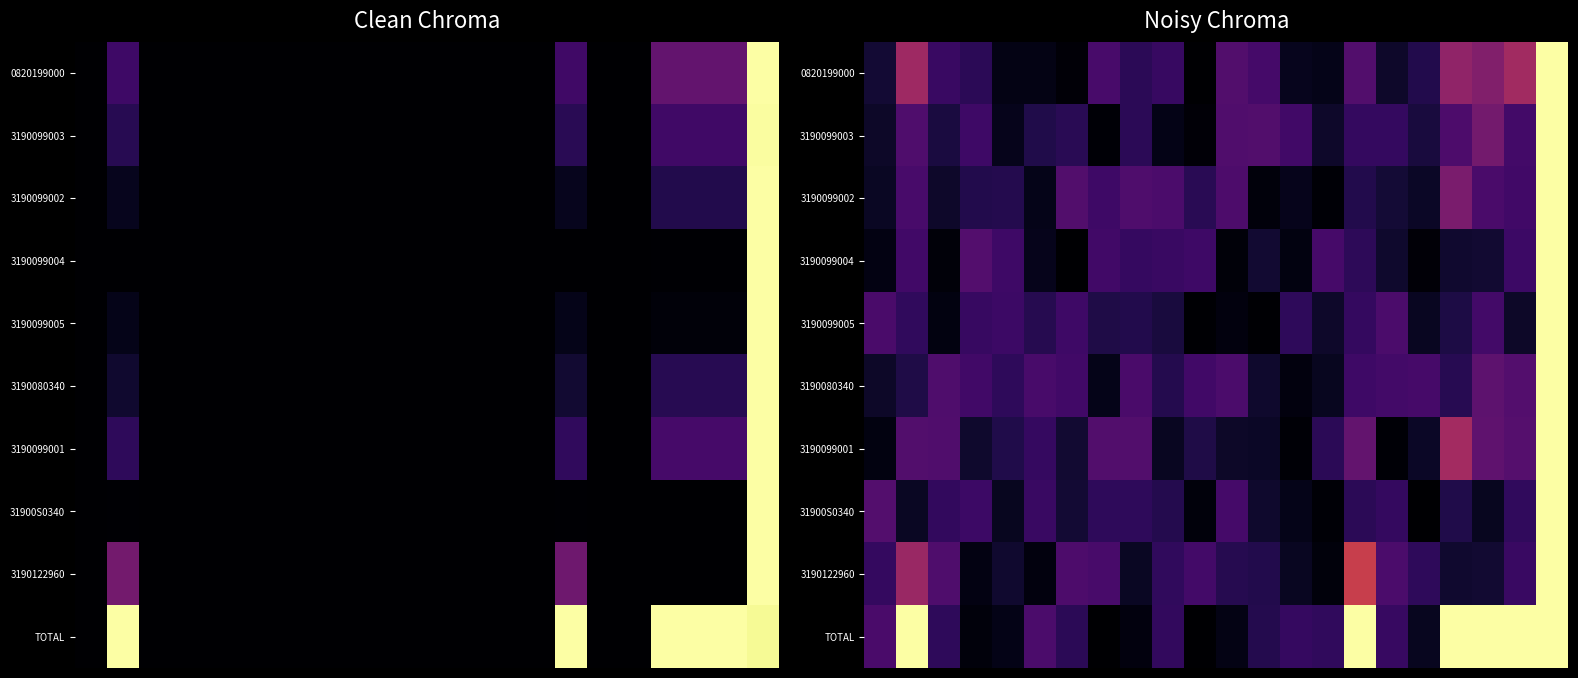

Between 2 and 0, which is larger?

2